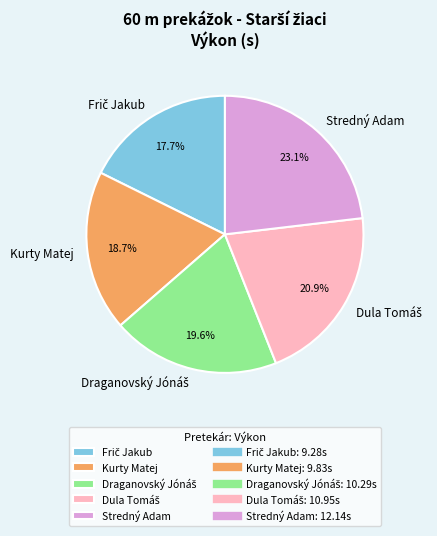

Between Stredný Adam and Kurty Matej, which is larger?

Stredný Adam